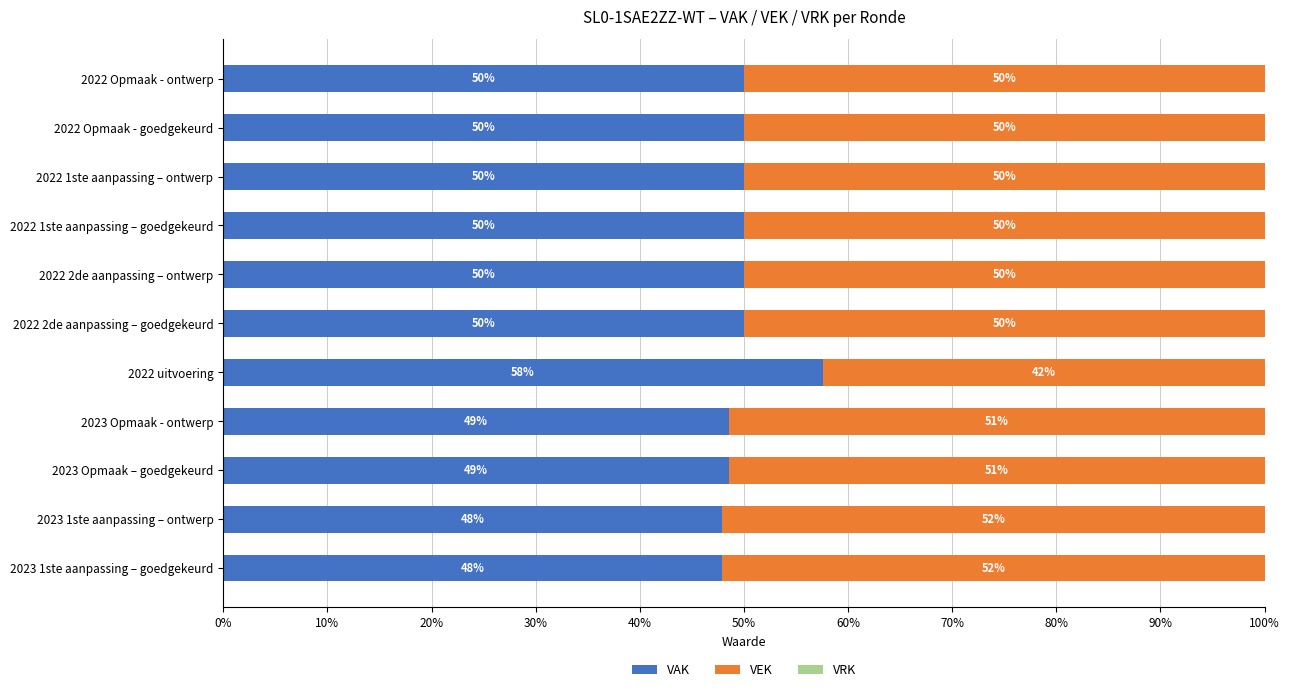

How many data points does each series have?

11